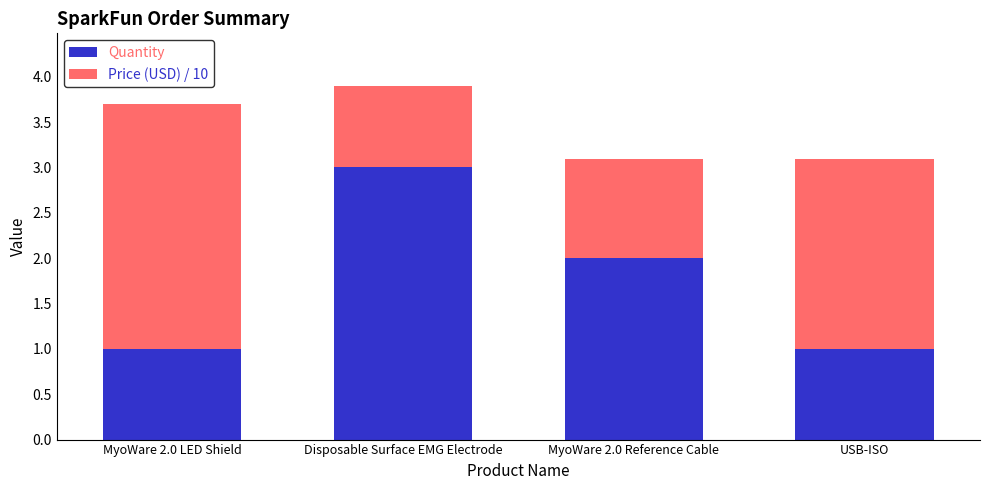

The value of Quantity at USB-ISO is 1.0. True or false?

True